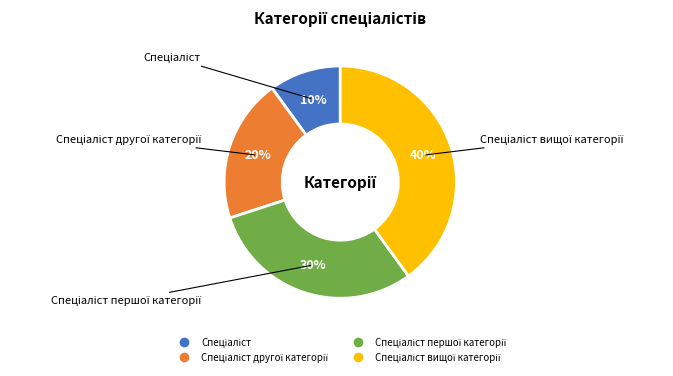

Does any single category account for the majority?

No